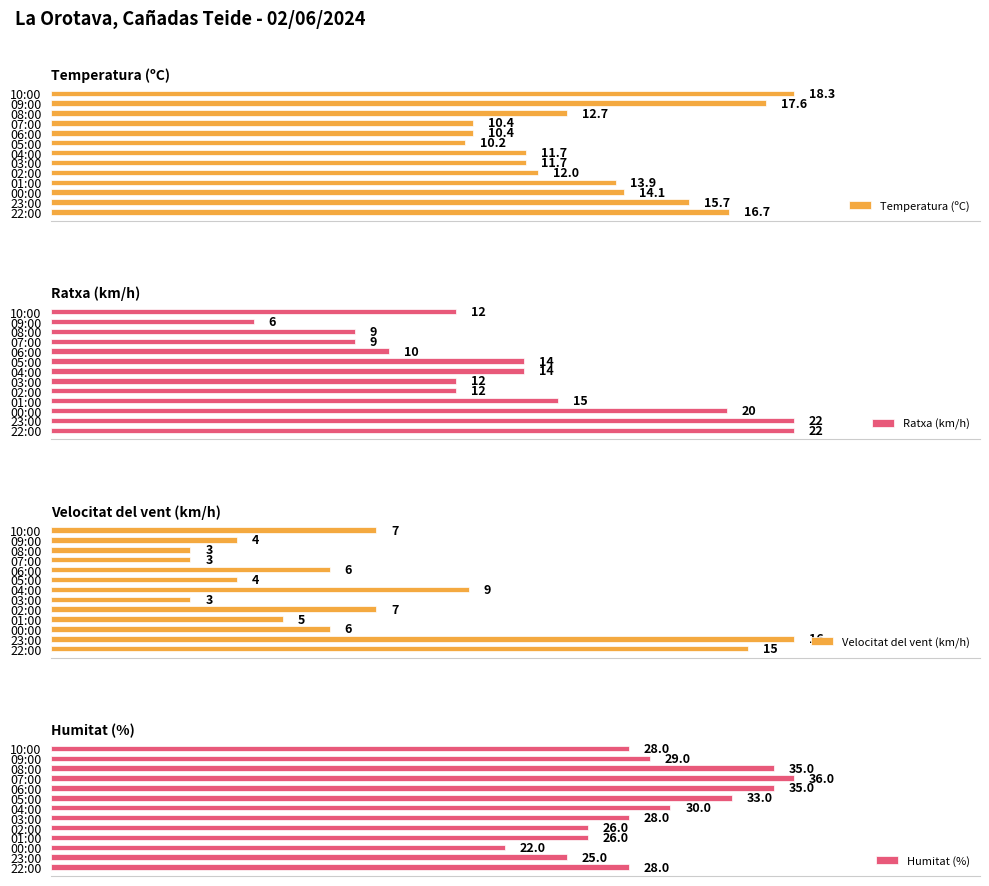

At which label is Temperatura (ºC) closest to 14?

01:00